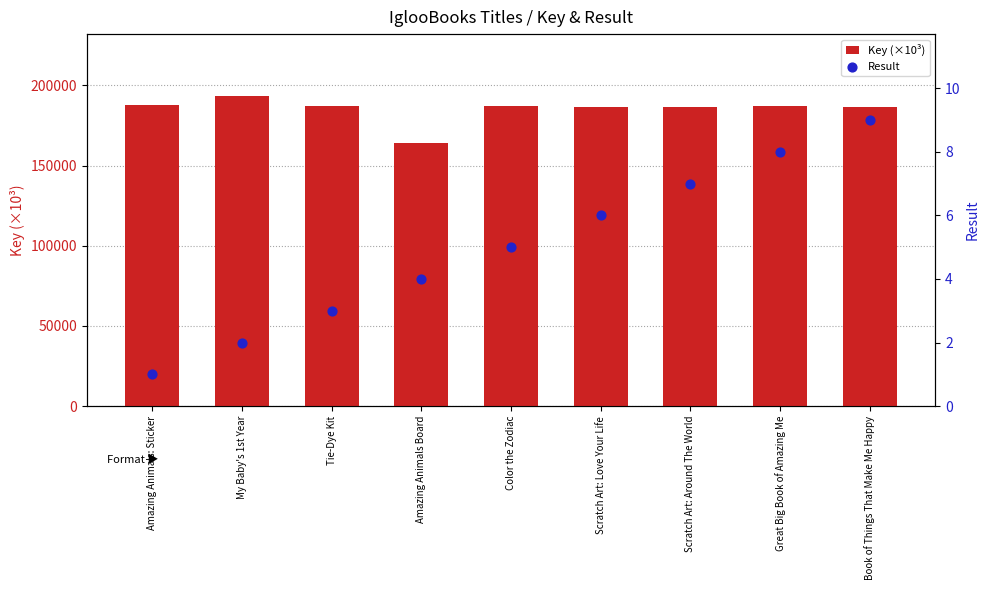

What is the total value across all series at Great Big Book of Amazing Me?

186992.2